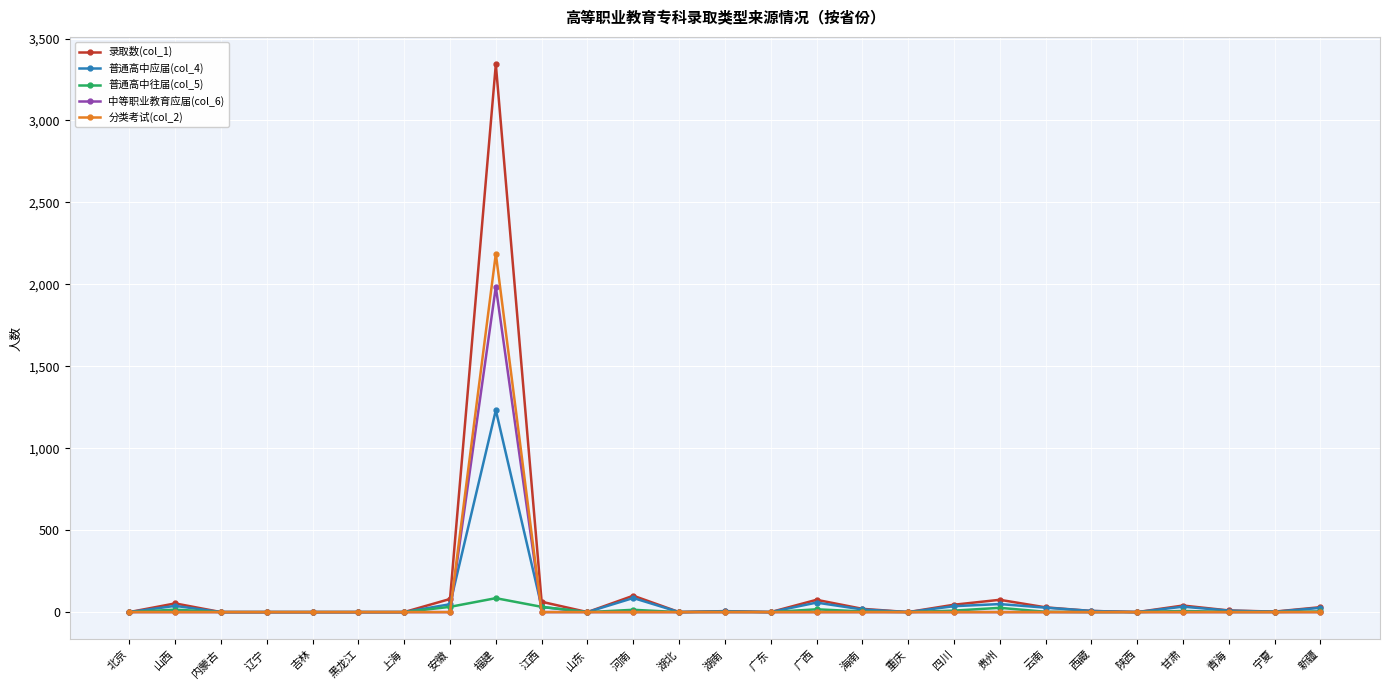

What is the label of the 23rd point from the right?

吉林